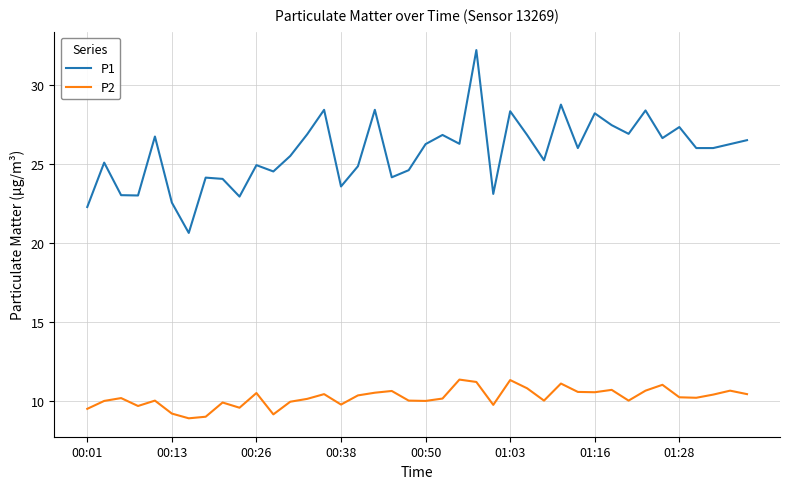

List the series in order of their overall mean, lowest first.

P2, P1